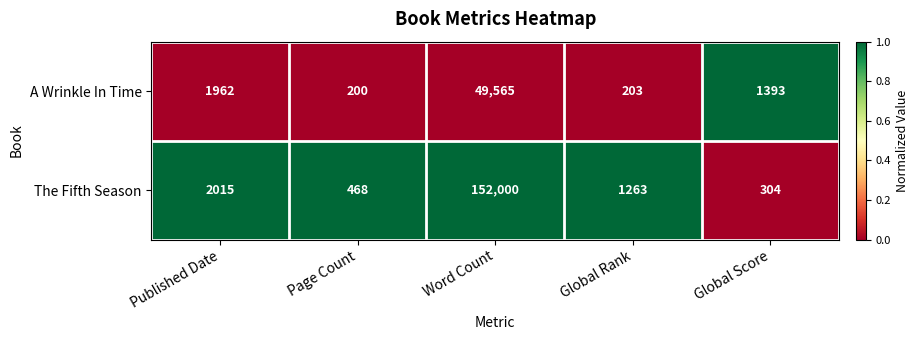

Is it true that The Fifth Season equals 709 at Page Count?

False